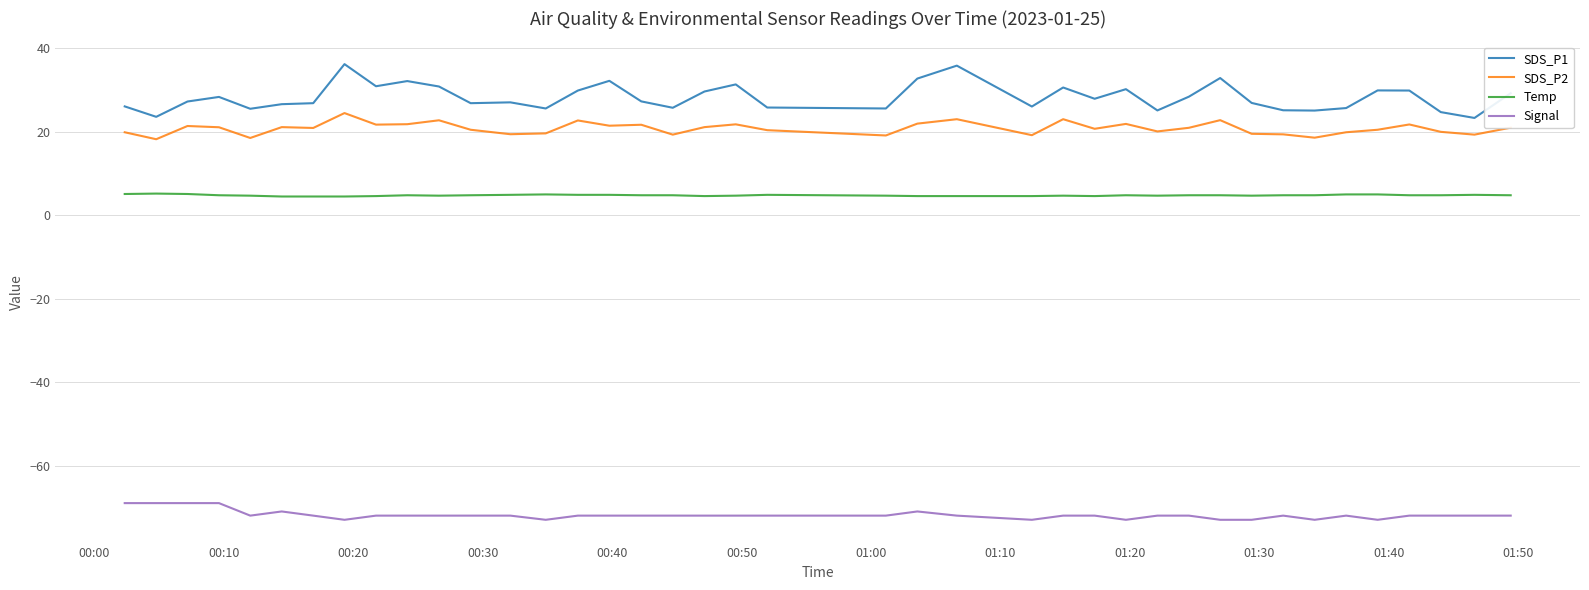

Which series has the widest spread of values?

SDS_P1